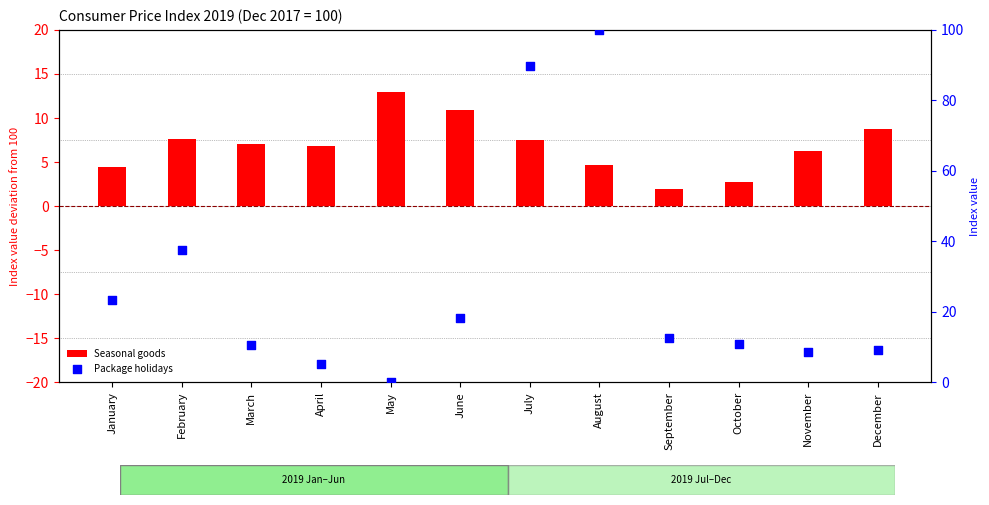

What is the total value across all series at August?

104.7